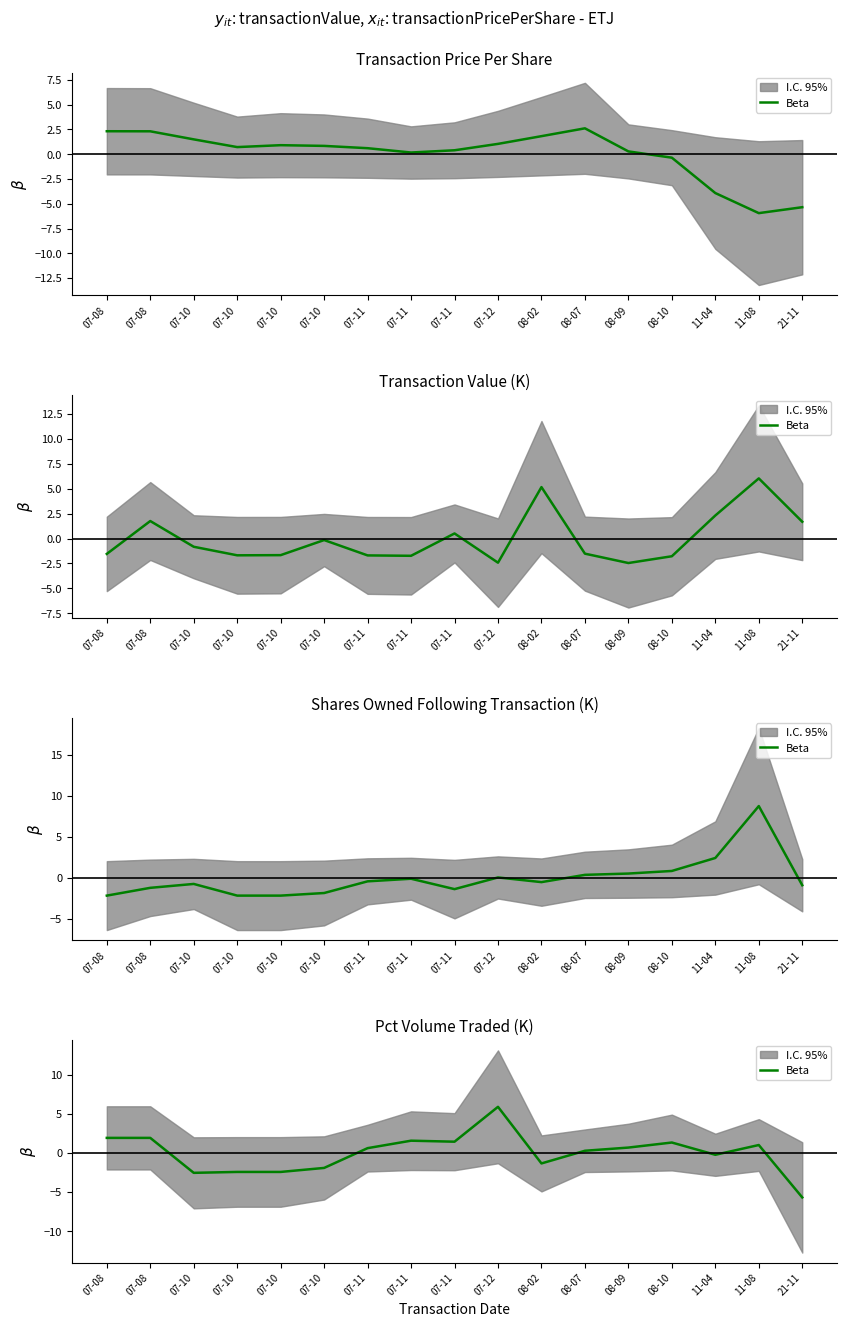

What is the difference between the maximum and minimum values?

11.6